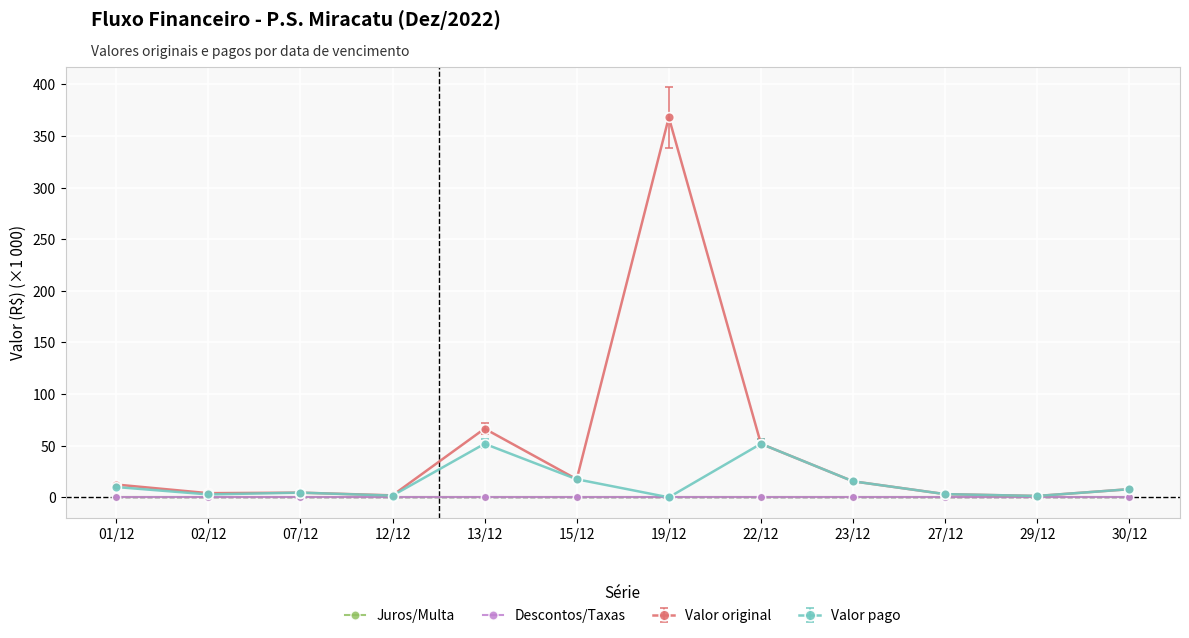

The value of Valor pago at 15/12 is 10.9. True or false?

False